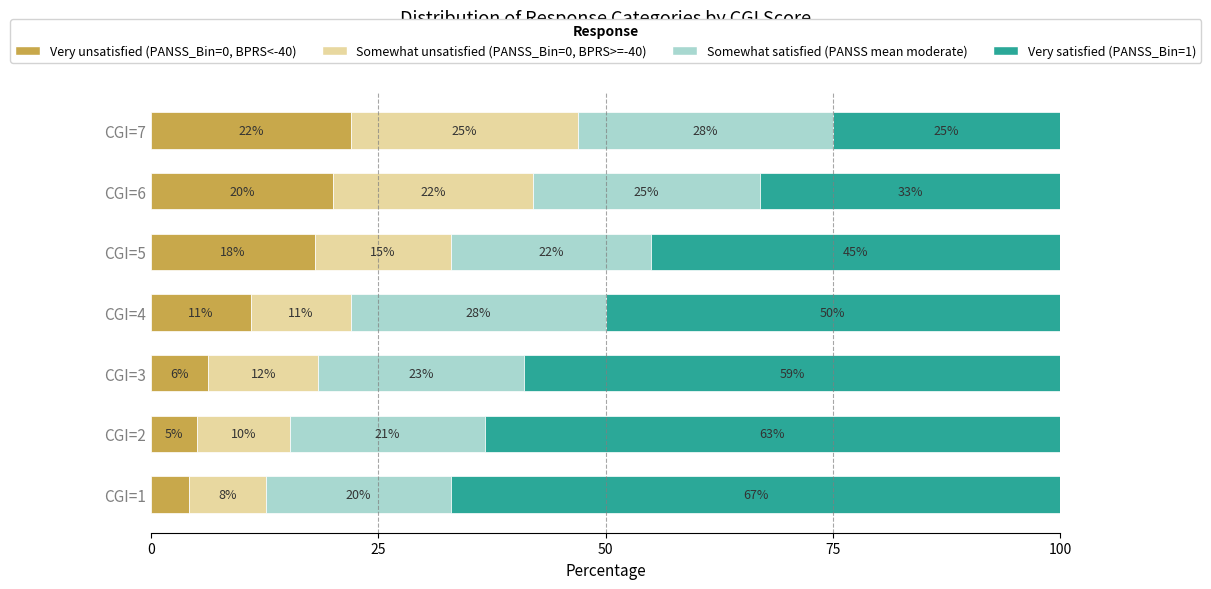

Rank the categories by Very unsatisfied (PANSS_Bin=0, BPRS<-40) value from lowest to highest.

CGI=1, CGI=2, CGI=3, CGI=4, CGI=5, CGI=6, CGI=7